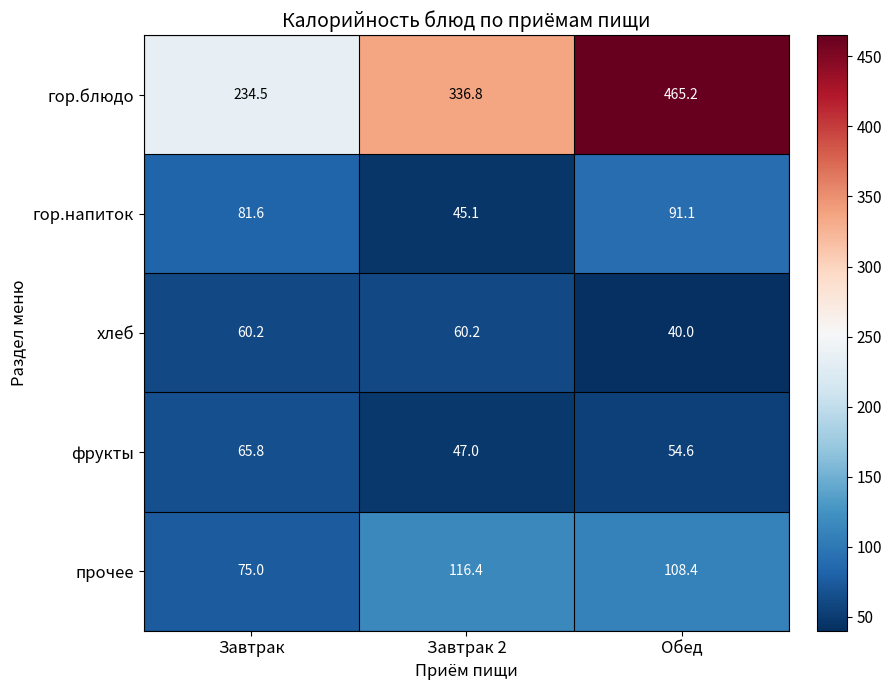

Reading left to right, transcribe all the data shown in this chart.

гор.блюдо: Завтрак=234.5	Завтрак 2=336.8	Обед=465.2
гор.напиток: Завтрак=81.6	Завтрак 2=45.1	Обед=91.1
хлеб: Завтрак=60.2	Завтрак 2=60.2	Обед=40.0
фрукты: Завтрак=65.8	Завтрак 2=47.0	Обед=54.6
прочее: Завтрак=75.0	Завтрак 2=116.4	Обед=108.4